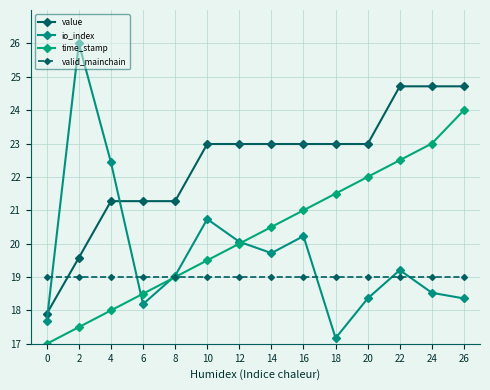

How many lines are shown in the chart?

4